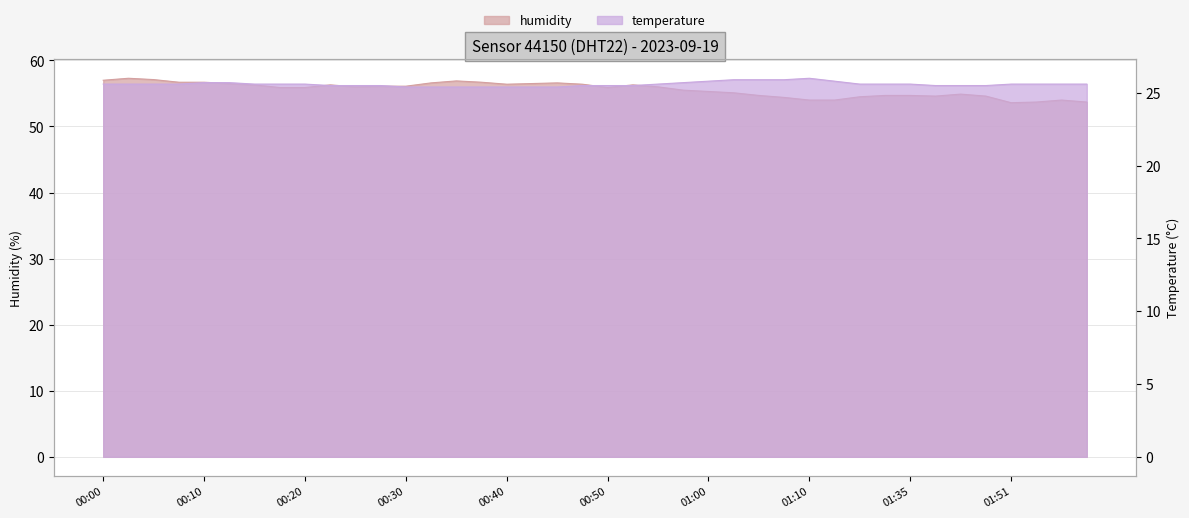

Does the chart have visible grid lines?

Yes